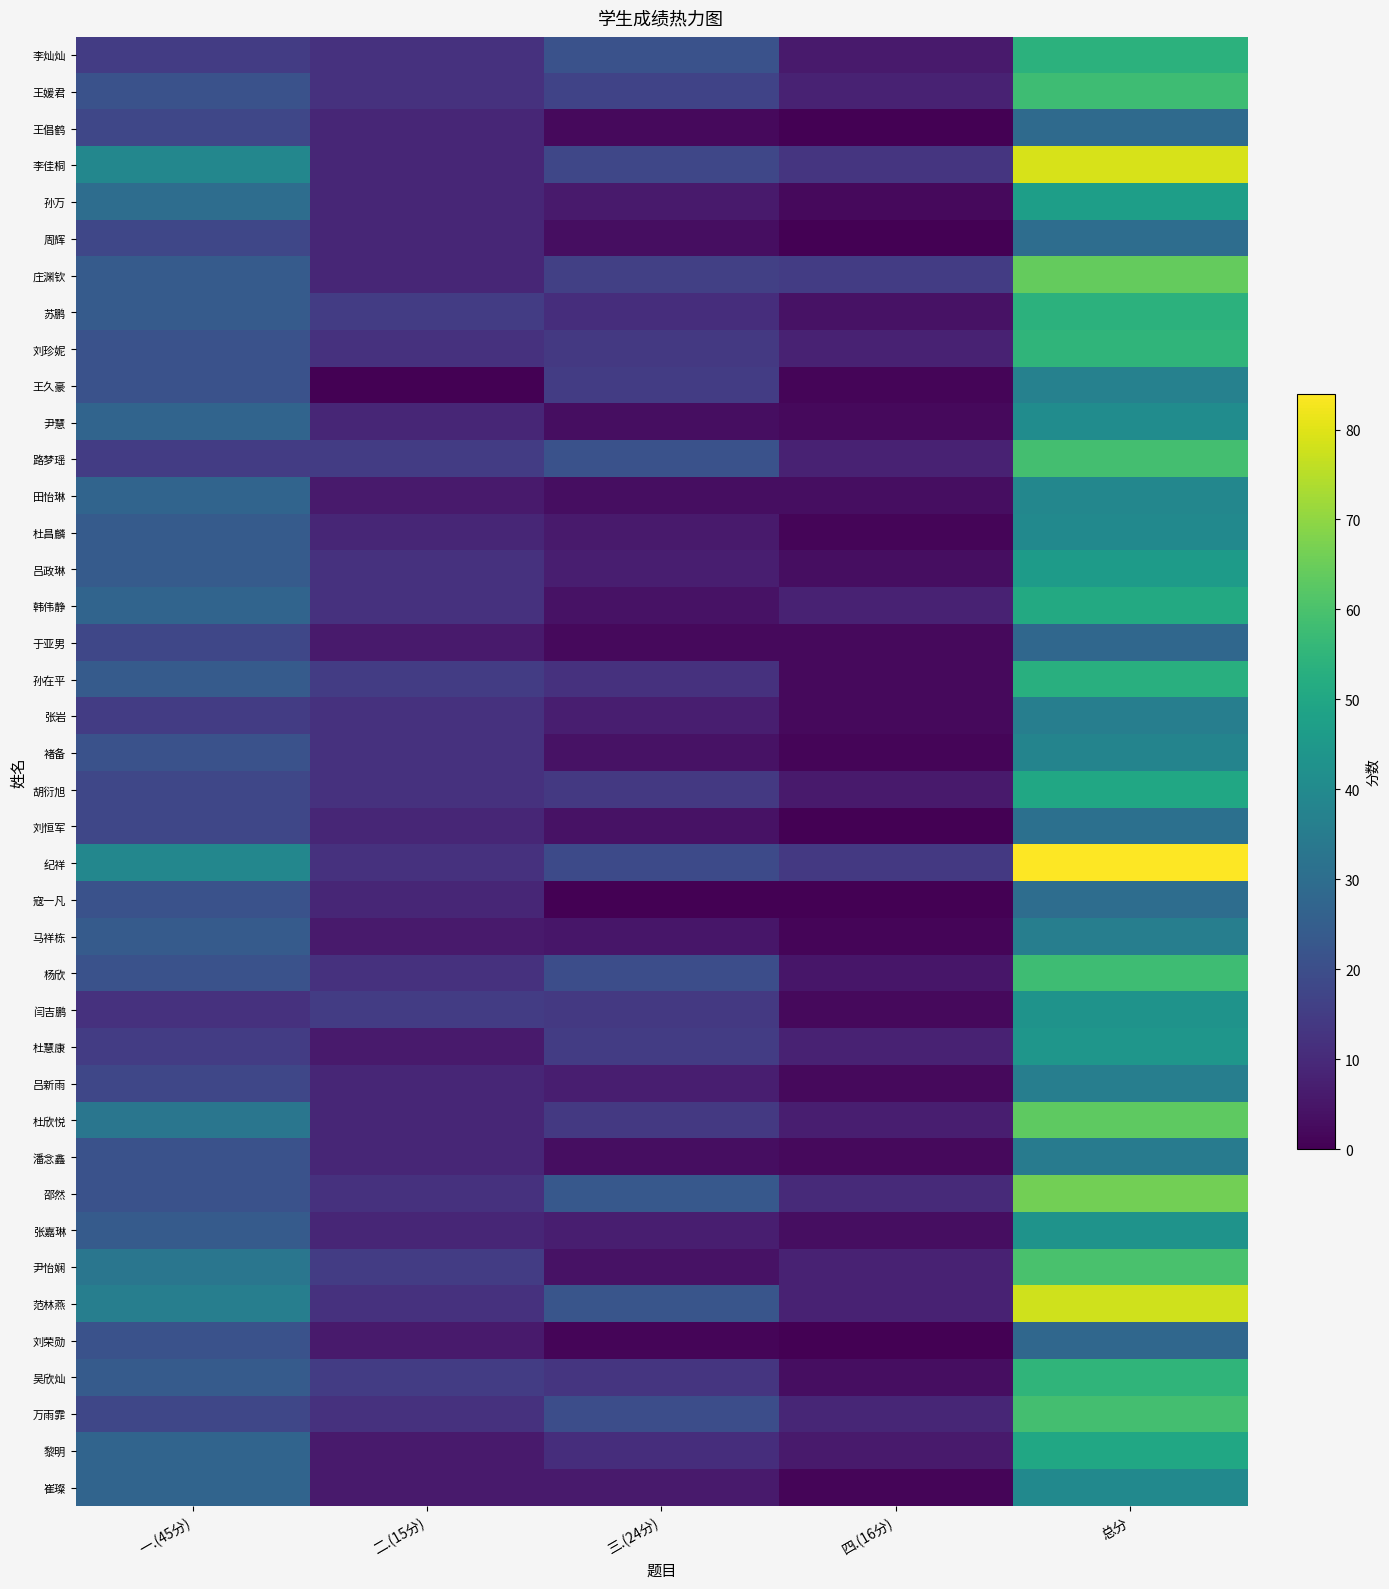

Reading left to right, what are all the values shown in this chart?

李灿灿: 一.(45分)=15	二.(15分)=12	三.(24分)=21	四.(16分)=6	总分=54
王媛君: 一.(45分)=21	二.(15分)=12	三.(24分)=17	四.(16分)=8	总分=58
王倡鹤: 一.(45分)=18	二.(15分)=9	三.(24分)=2	四.(16分)=0	总分=29
李佳桐: 一.(45分)=39	二.(15分)=9	三.(24分)=18	四.(16分)=13	总分=79
孙万: 一.(45分)=30	二.(15分)=9	三.(24分)=6	四.(16分)=2	总分=47
周辉: 一.(45分)=18	二.(15分)=9	三.(24分)=3	四.(16分)=0	总分=30
庄渊钦: 一.(45分)=24	二.(15分)=9	三.(24分)=16	四.(16分)=15	总分=64
苏鹏: 一.(45分)=24	二.(15分)=15	三.(24分)=11	四.(16分)=4	总分=54
刘珍妮: 一.(45分)=21	二.(15分)=12	三.(24分)=14	四.(16分)=8	总分=55
王久豪: 一.(45分)=21	二.(15分)=0	三.(24分)=15	四.(16分)=1	总分=37
尹慧: 一.(45分)=27	二.(15分)=9	三.(24分)=3	四.(16分)=2	总分=41
路梦瑶: 一.(45分)=15	二.(15分)=15	三.(24分)=21	四.(16分)=8	总分=59
田怡琳: 一.(45分)=27	二.(15分)=6	三.(24分)=3	四.(16分)=3	总分=39
杜昌麟: 一.(45分)=24	二.(15分)=9	三.(24分)=6	四.(16分)=1	总分=40
吕政琳: 一.(45分)=24	二.(15分)=12	三.(24分)=7	四.(16分)=3	总分=46
韩伟静: 一.(45分)=27	二.(15分)=12	三.(24分)=4	四.(16分)=8	总分=51
于亚男: 一.(45分)=18	二.(15分)=6	三.(24分)=2	四.(16分)=2	总分=28
孙在平: 一.(45分)=24	二.(15分)=15	三.(24分)=12	四.(16分)=2	总分=53
张岩: 一.(45分)=15	二.(15分)=12	三.(24分)=7	四.(16分)=2	总分=36
褚备: 一.(45分)=21	二.(15分)=12	三.(24分)=4	四.(16分)=1	总分=38
胡衍旭: 一.(45分)=18	二.(15分)=12	三.(24分)=14	四.(16分)=6	总分=50
刘恒军: 一.(45分)=18	二.(15分)=9	三.(24分)=4	四.(16分)=0	总分=31
纪祥: 一.(45分)=39	二.(15分)=12	三.(24分)=19	四.(16分)=14	总分=84
寇一凡: 一.(45分)=21	二.(15分)=9	三.(24分)=0	四.(16分)=0	总分=30
马祥栋: 一.(45分)=24	二.(15分)=6	三.(24分)=5	四.(16分)=1	总分=36
杨欣: 一.(45分)=21	二.(15分)=12	三.(24分)=20	四.(16分)=5	总分=58
闫吉鹏: 一.(45分)=12	二.(15分)=15	三.(24分)=14	四.(16分)=2	总分=43
杜慧康: 一.(45分)=15	二.(15分)=6	三.(24分)=15	四.(16分)=8	总分=44
吕新雨: 一.(45分)=18	二.(15分)=9	三.(24分)=7	四.(16分)=2	总分=36
杜欣悦: 一.(45分)=33	二.(15分)=9	三.(24分)=14	四.(16分)=7	总分=63
潘念鑫: 一.(45分)=21	二.(15分)=9	三.(24分)=3	四.(16分)=2	总分=35
邵然: 一.(45分)=21	二.(15分)=12	三.(24分)=23	四.(16分)=10	总分=66
张嘉琳: 一.(45分)=24	二.(15分)=9	三.(24分)=7	四.(16分)=3	总分=43
尹怡娴: 一.(45分)=33	二.(15分)=15	三.(24分)=4	四.(16分)=8	总分=60
范林燕: 一.(45分)=36	二.(15分)=12	三.(24分)=22	四.(16分)=8	总分=78
刘荣勋: 一.(45分)=21	二.(15分)=6	三.(24分)=1	四.(16分)=0	总分=28
吴欣灿: 一.(45分)=24	二.(15分)=15	三.(24分)=13	四.(16分)=3	总分=55
万雨霏: 一.(45分)=18	二.(15分)=12	三.(24分)=20	四.(16分)=9	总分=59
黎明: 一.(45分)=27	二.(15分)=6	三.(24分)=11	四.(16分)=6	总分=50
崔璨: 一.(45分)=27	二.(15分)=6	三.(24分)=6	四.(16分)=1	总分=40